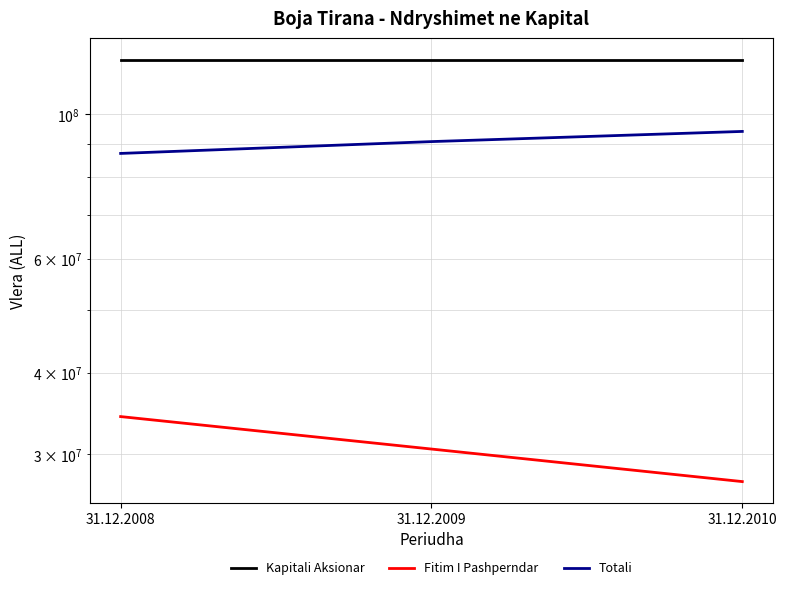

Is it true that Fitim I Pashperndar equals 36975283 at 31.12.2010?

False